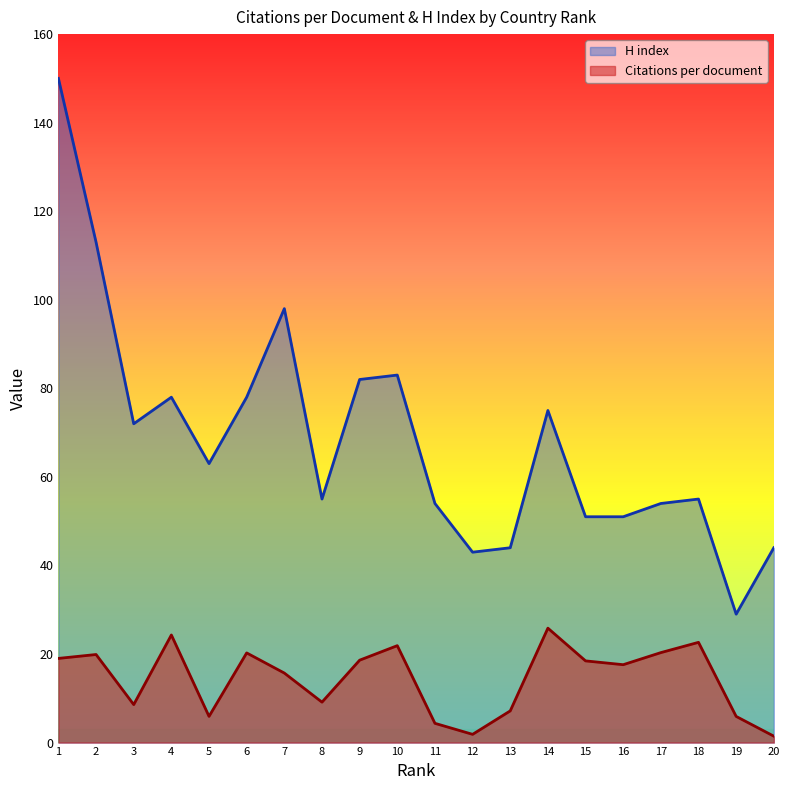

What is the smallest value displayed?

1.4